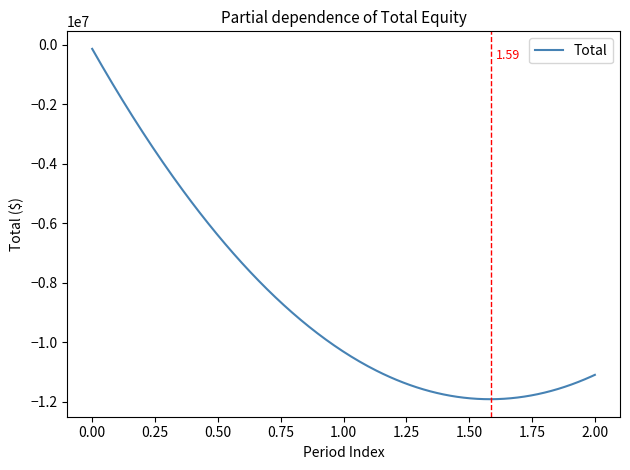

What is the difference between the maximum and minimum values?

11785342.9